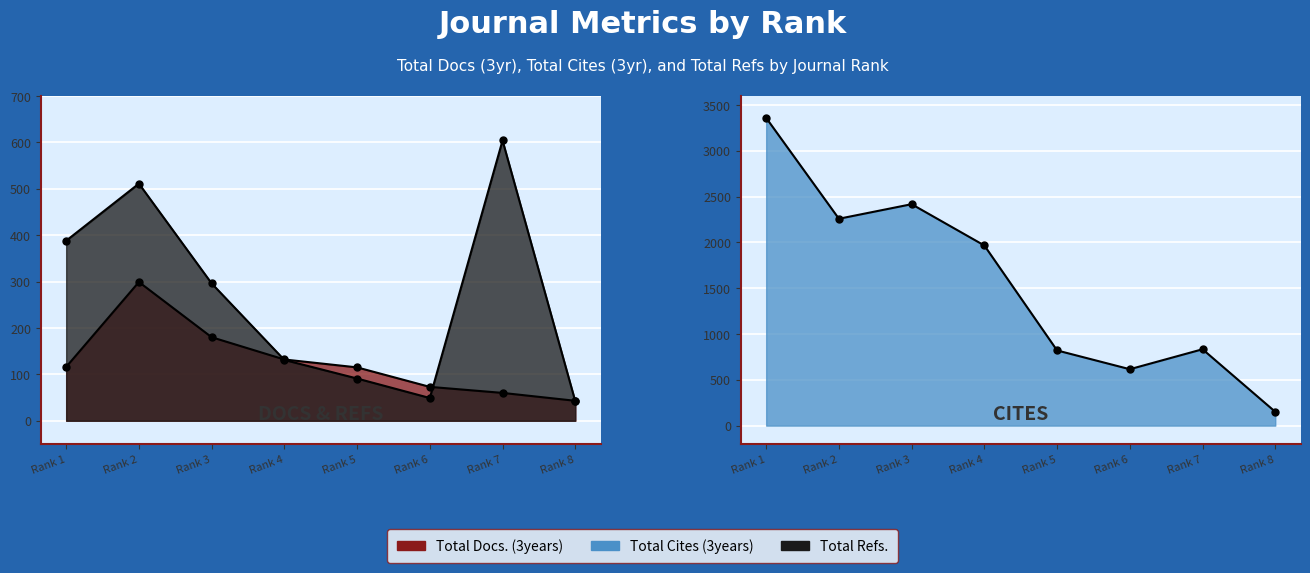

Reading left to right, transcribe all the data shown in this chart.

Total Docs. (3years): Rank 1=116	Rank 2=299	Rank 3=180	Rank 4=132	Rank 5=115	Rank 6=73	Rank 7=60	Rank 8=43
Total Cites (3years): Rank 1=3360	Rank 2=2259	Rank 3=2418	Rank 4=1967	Rank 5=821	Rank 6=616	Rank 7=834	Rank 8=151
Total Refs.: Rank 1=388	Rank 2=511	Rank 3=296	Rank 4=131	Rank 5=91	Rank 6=49	Rank 7=604	Rank 8=42